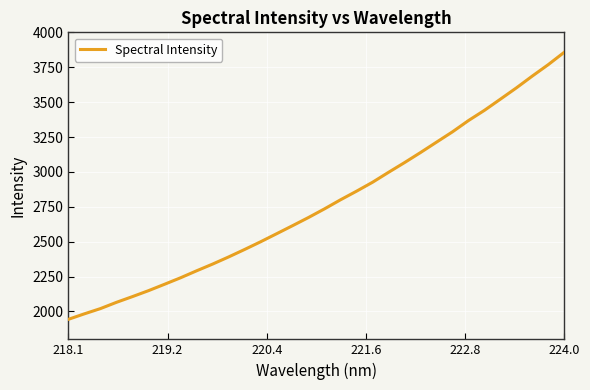

What is the minimum value shown in the chart?

1943.7